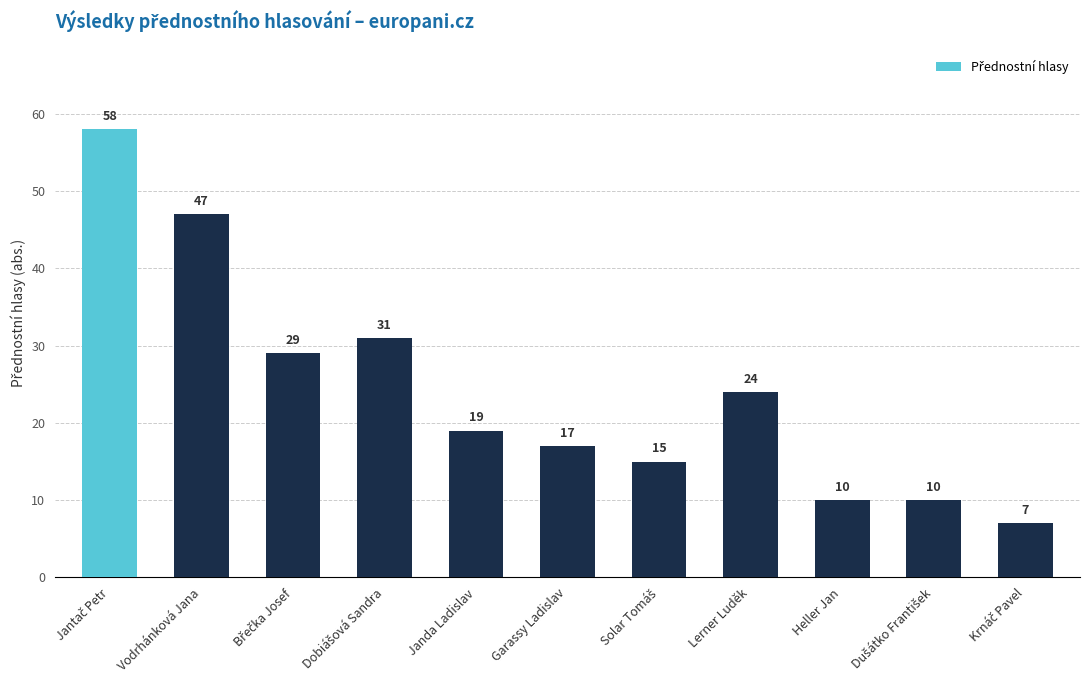

What is the value of the 3rd bar from the left?

29